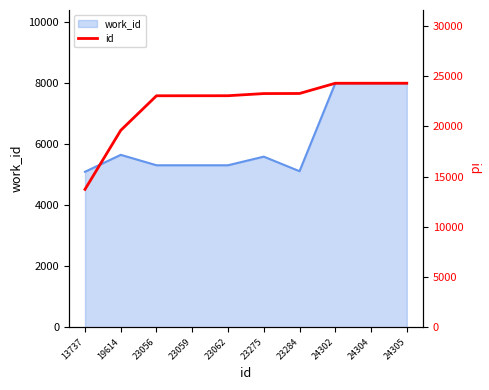

Is it true that the value at 24302 is 35436?

False